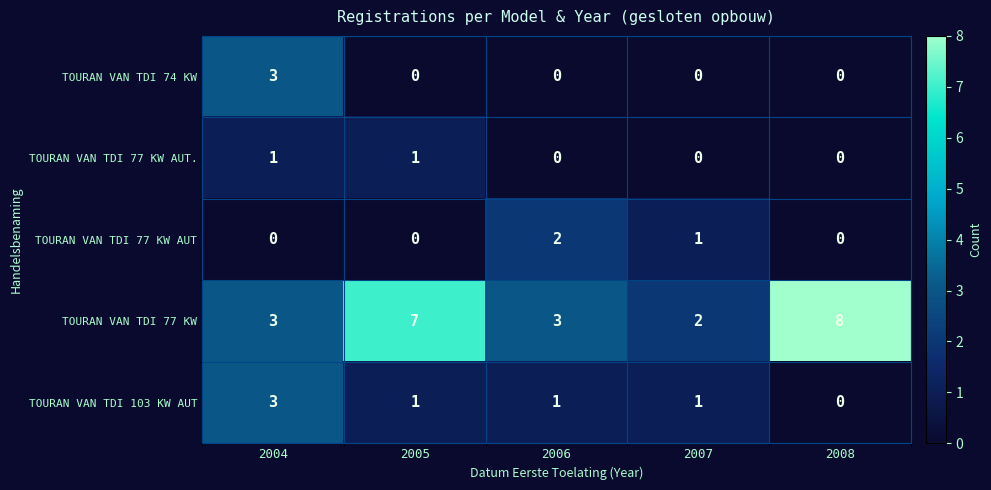

At which label is TOURAN VAN TDI 77 KW AUT closest to 1?

2007